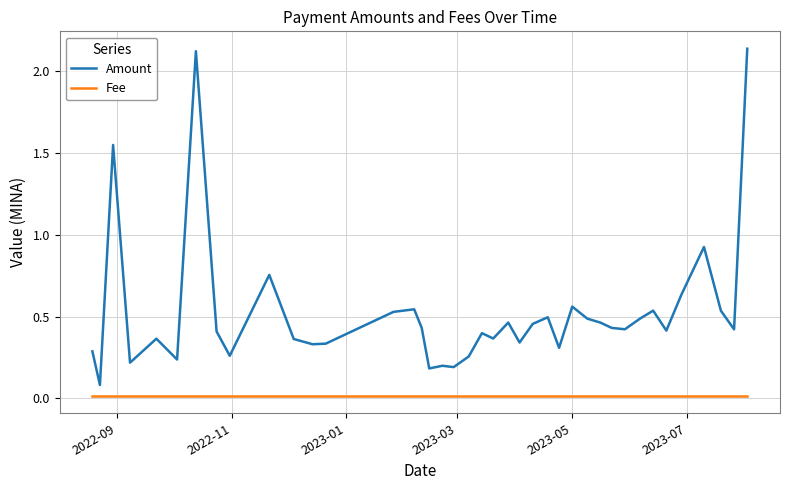

True or false: Fee and Amount intersect in this chart.

False